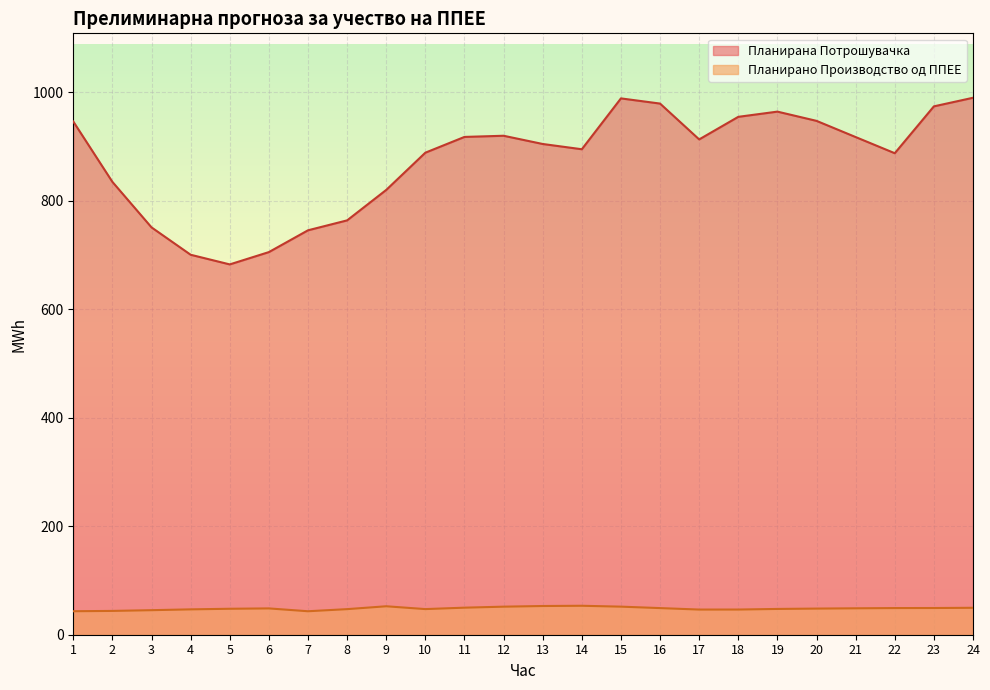

Does the chart display data point markers on the line(s)?

No